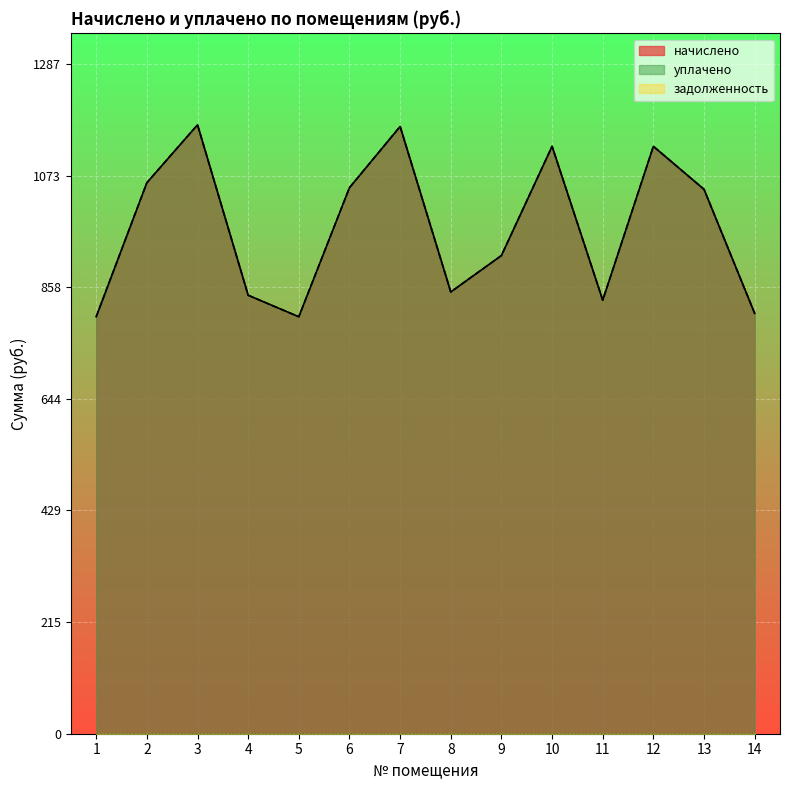

Where is the first local minimum for уплачено?

5